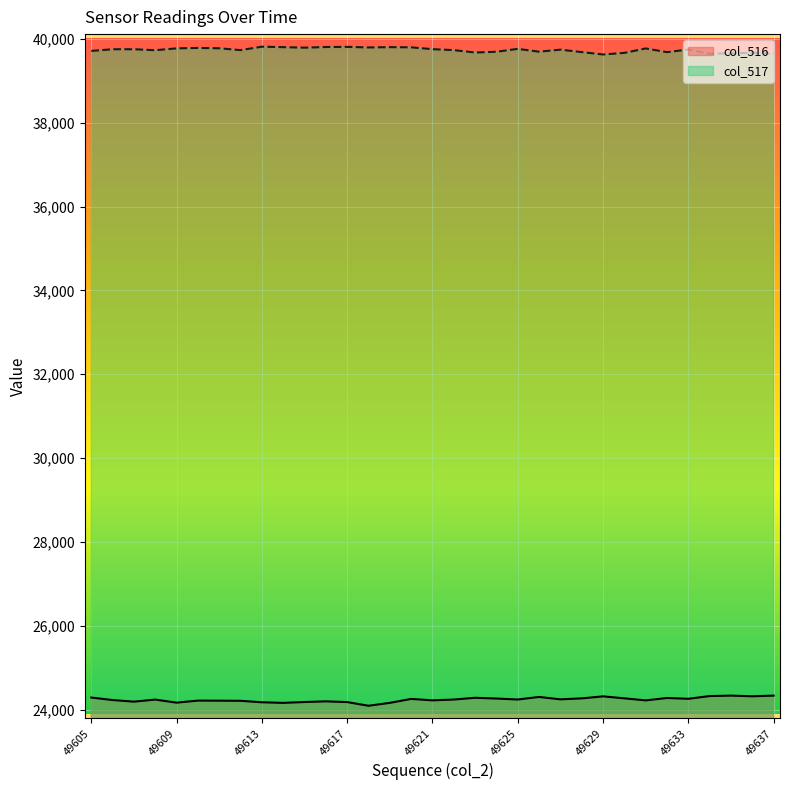

How many data points are above 24240?

16